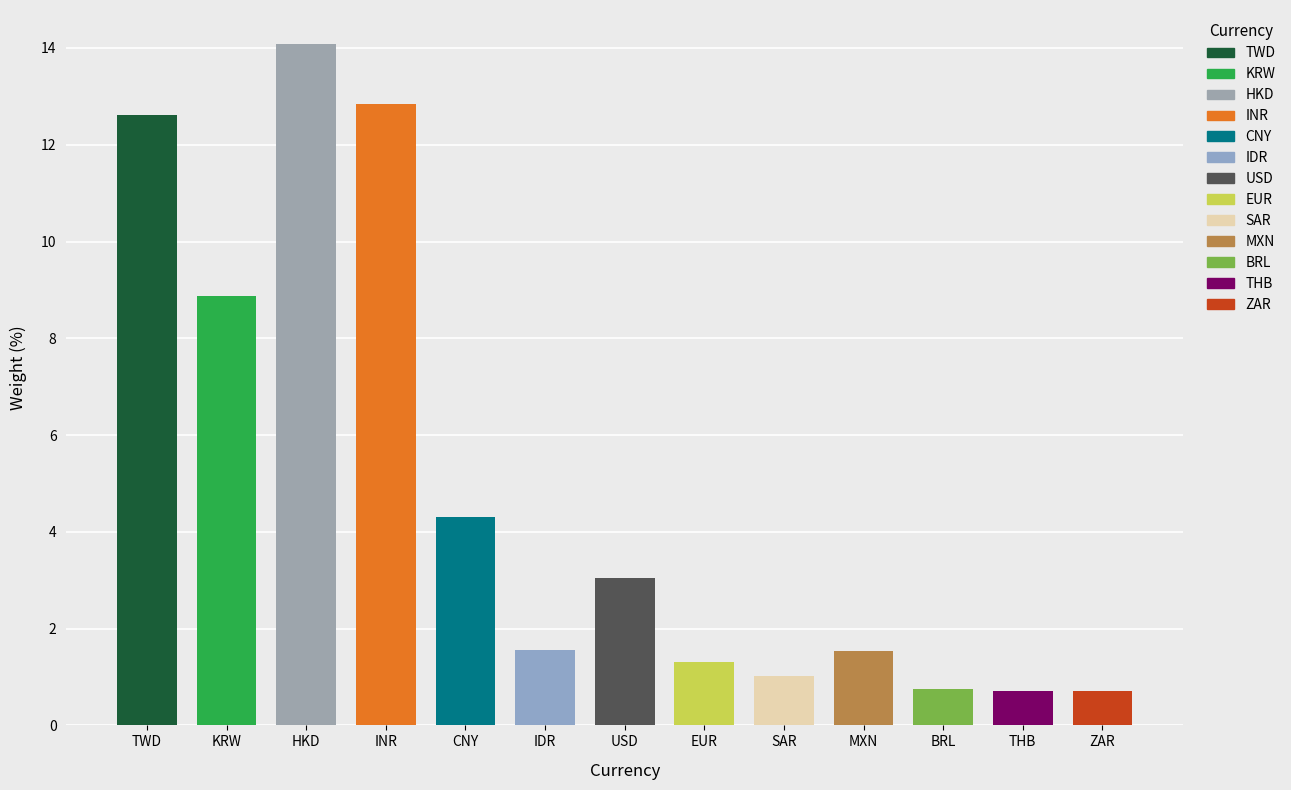

Read the value at IDR.

1.6